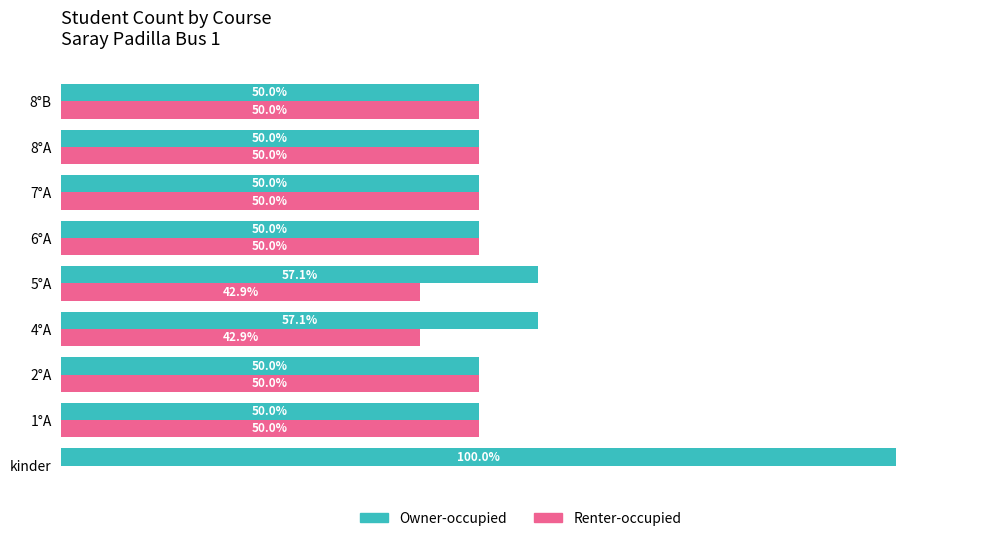

Which category has the highest value across all series?

kinder